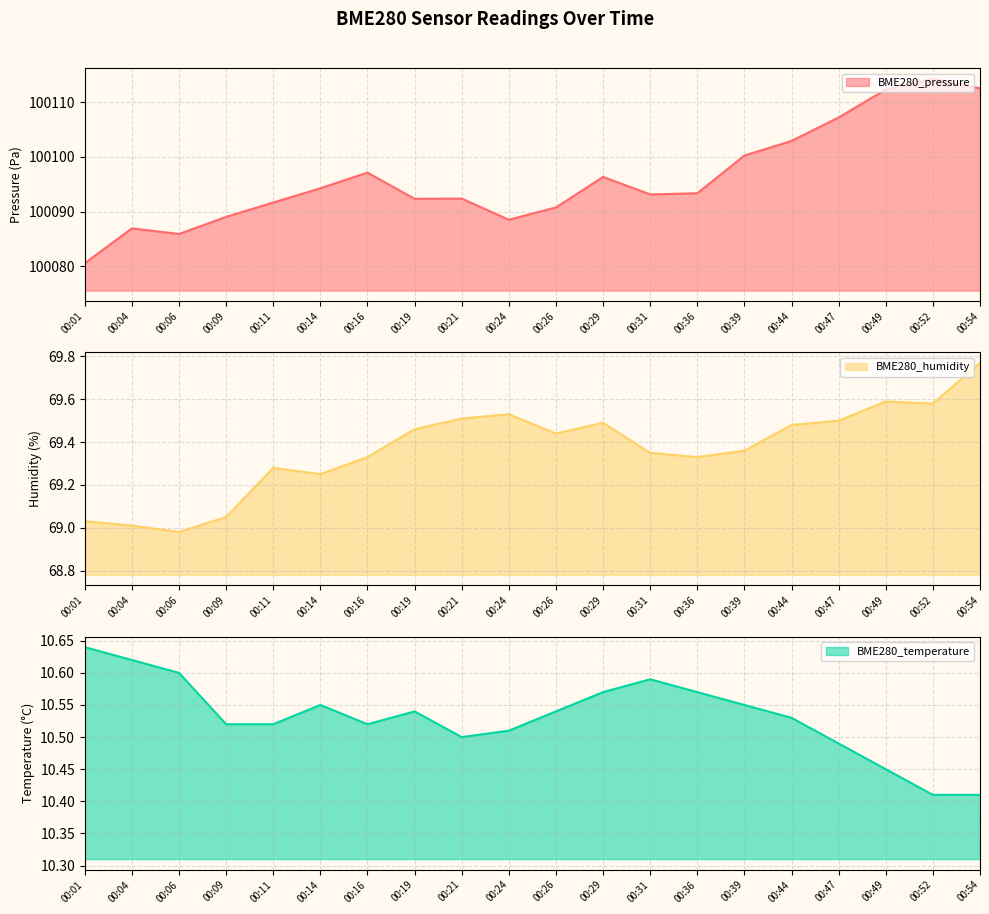

What is the average value of the BME280_pressure series?

100096.1